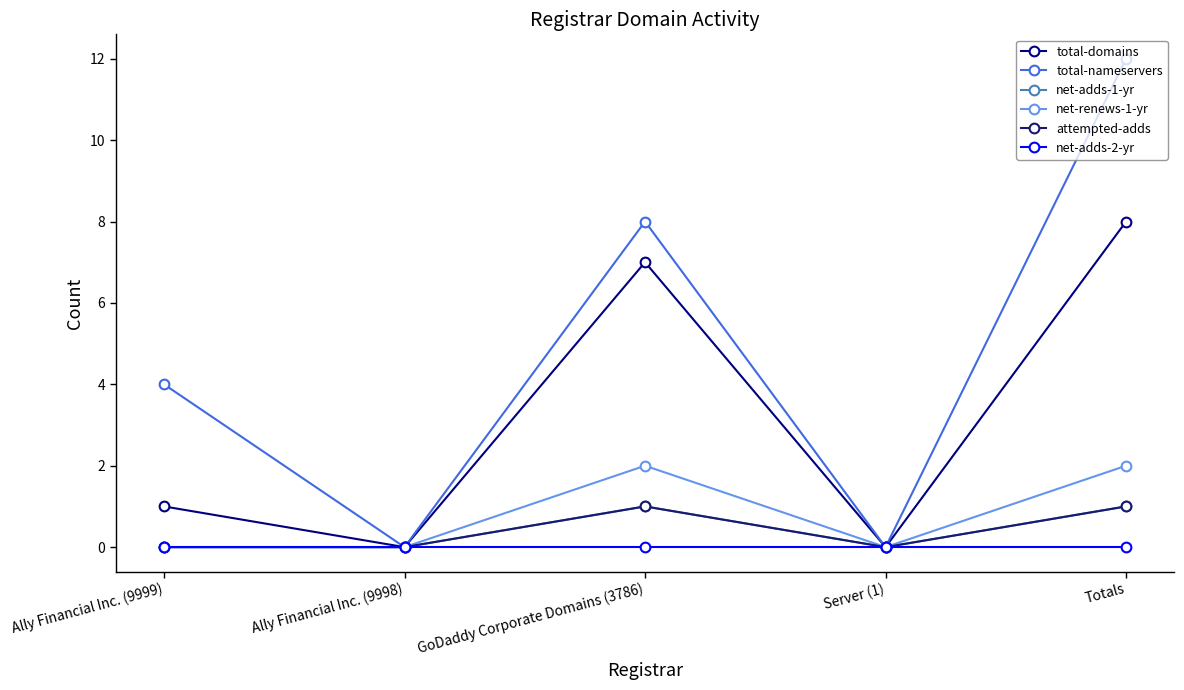

Which category has the highest value across all series?

Totals